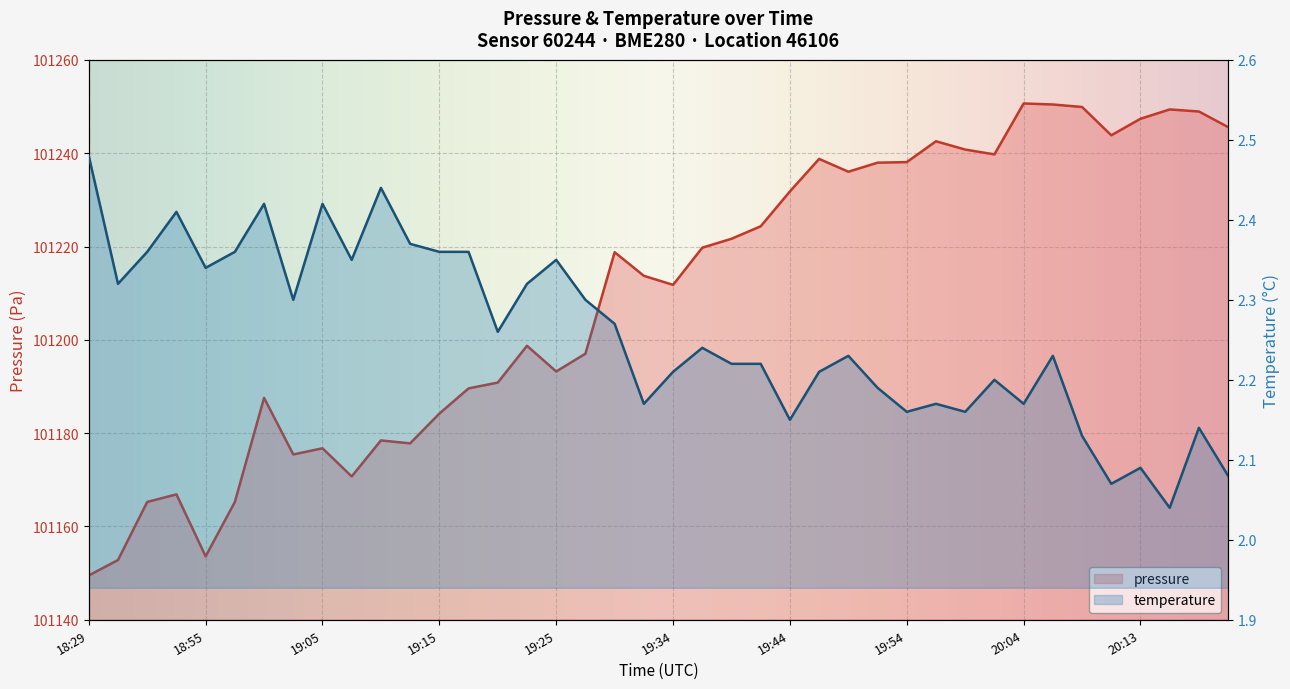

The temperature series shows 1.1 at 20:04. True or false?

False